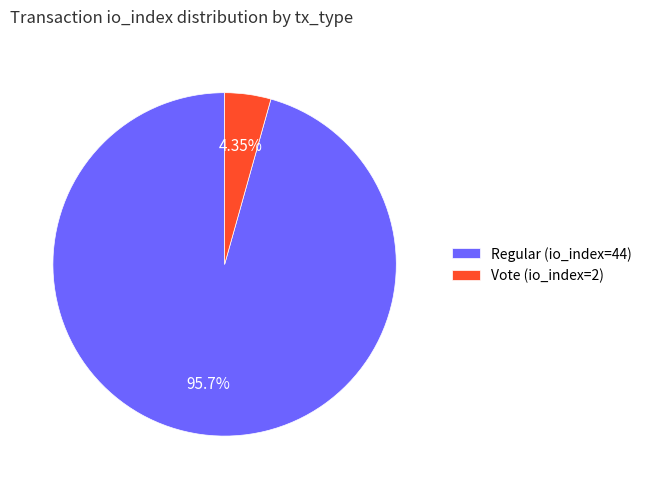

Is it true that Vote (io_index=2) is 4% of the pie?

True